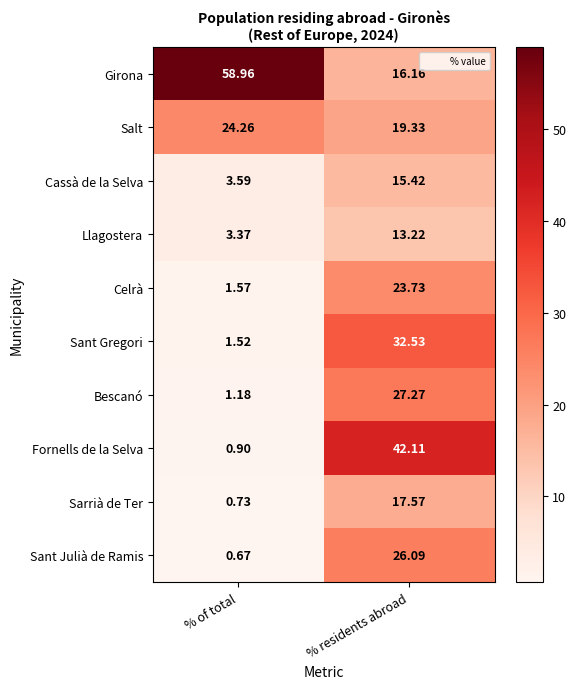

Where does the Girona series first go above 58?

% of total